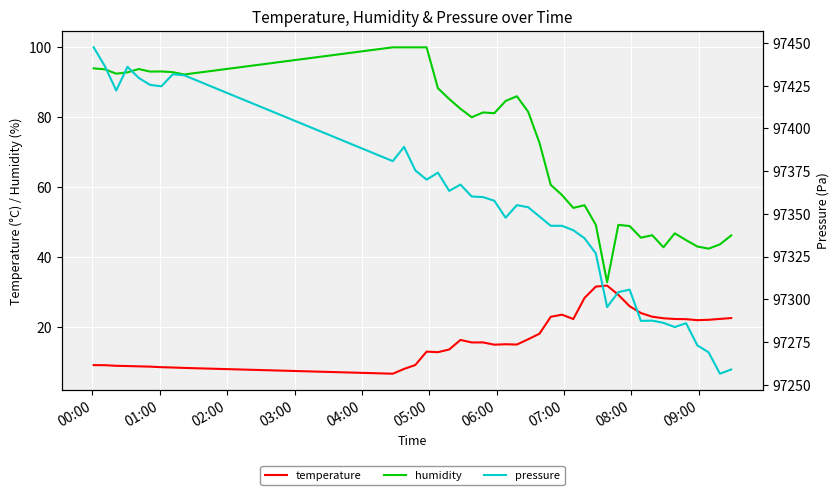

The value of humidity at 07:00 is 135.3. True or false?

False